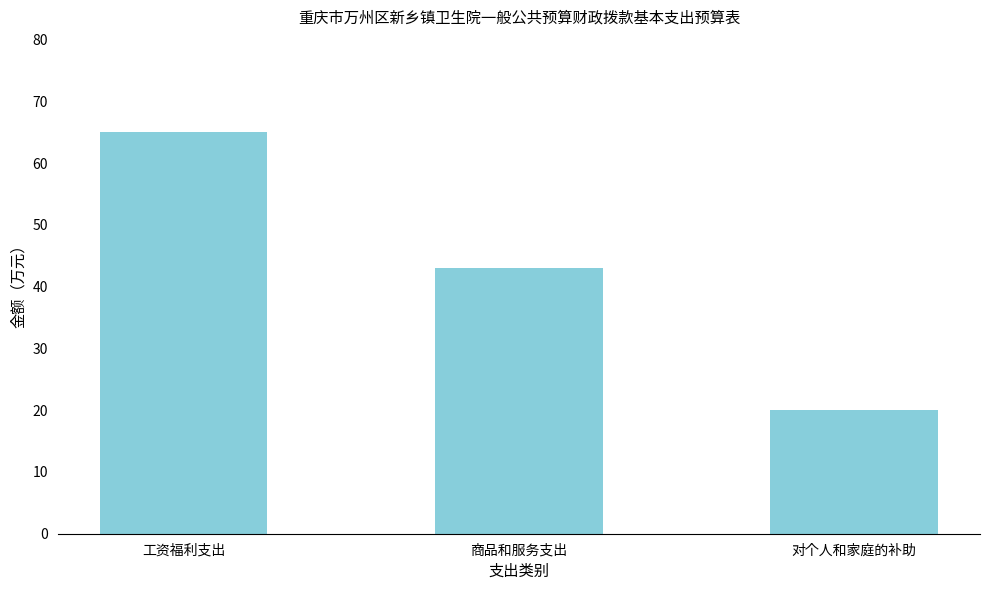

Approximately how many times larger is the value at 对个人和家庭的补助 compared to 商品和服务支出?

0.5